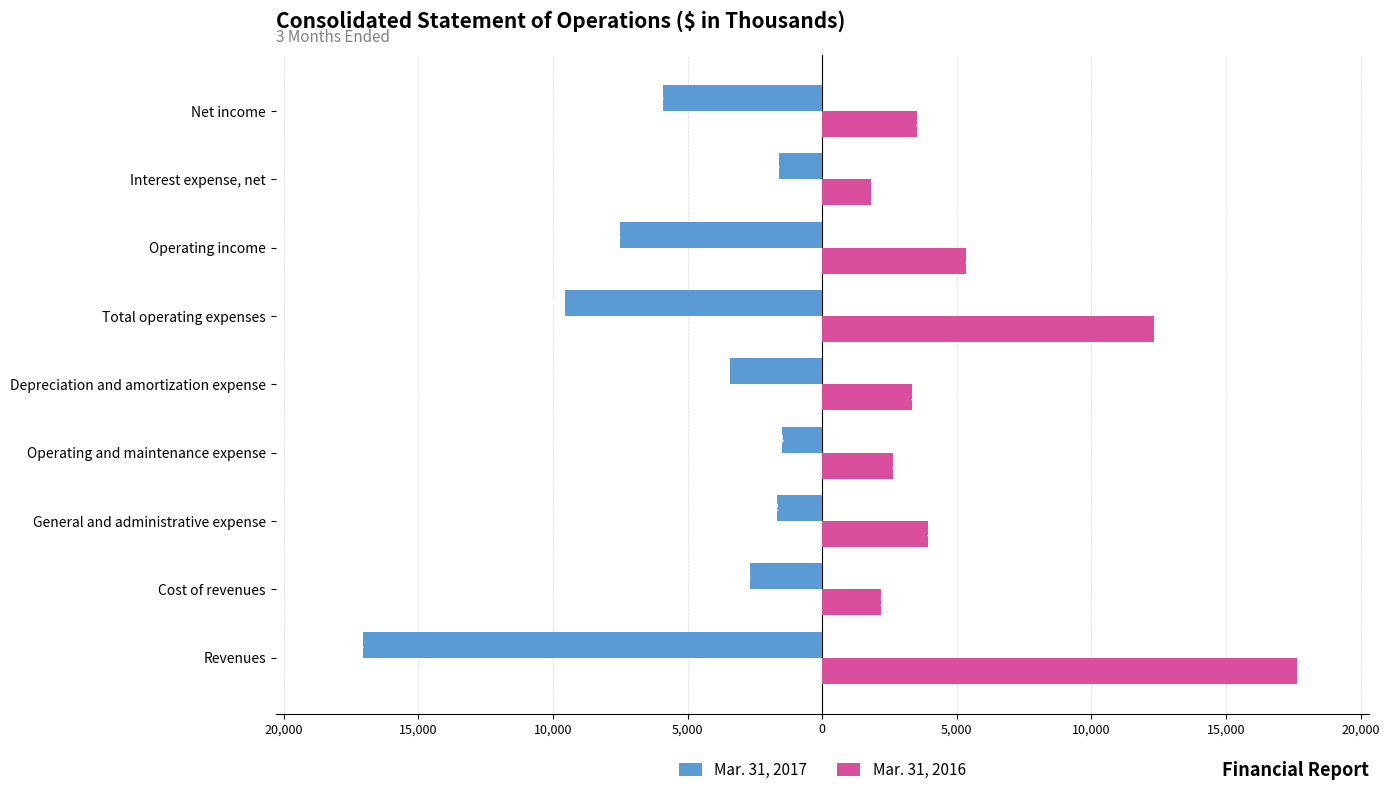

What are all the series names shown in the legend?

Mar. 31, 2017, Mar. 31, 2016